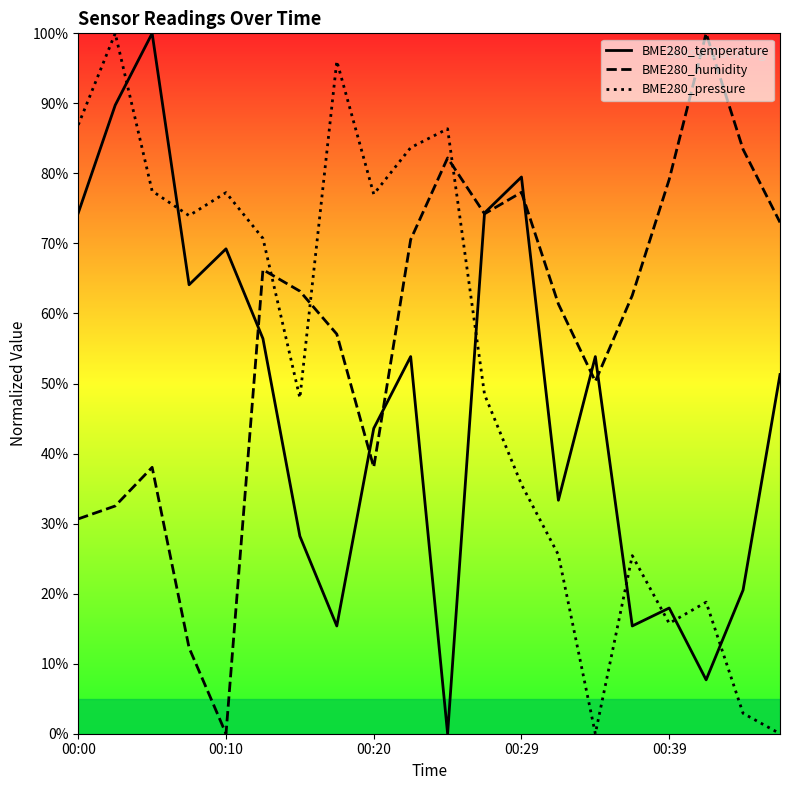

How many positive values does the BME280_pressure series have?

18